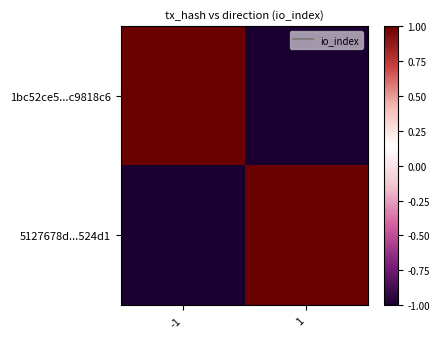

At which category does the chart reach its peak across all series?

-1